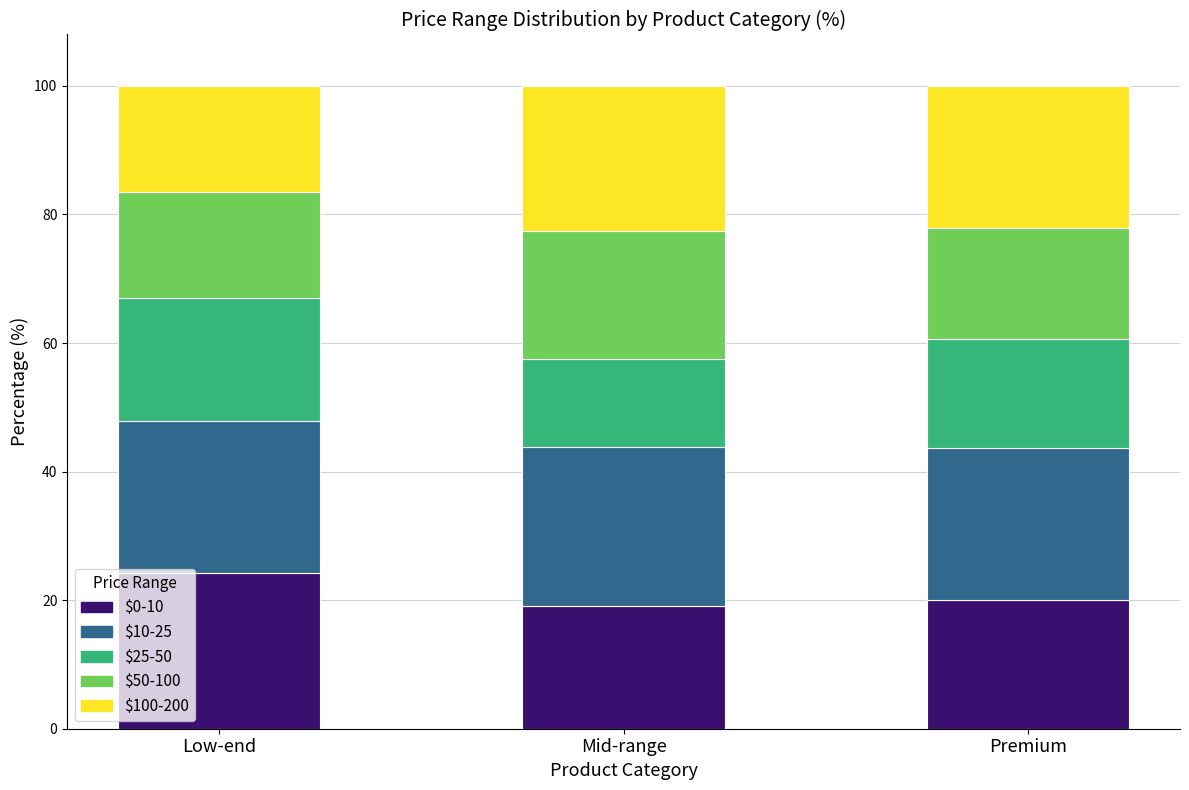

What is the total value across all series at Low-end?

100.0